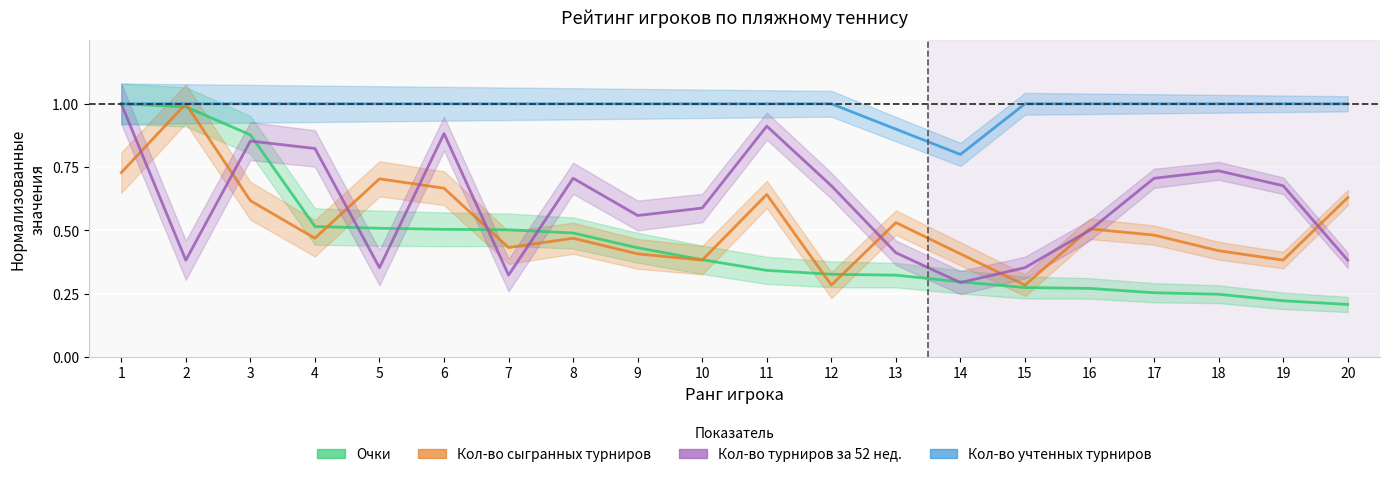

What is the spread (max minus min) of values at 5?

0.6